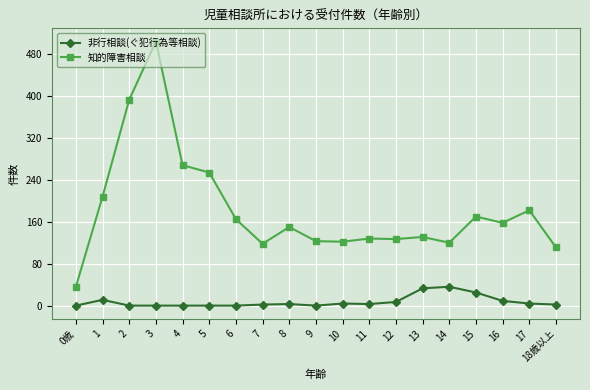

What is the sum of all 非行相談(ぐ犯行為等相談) values?

139